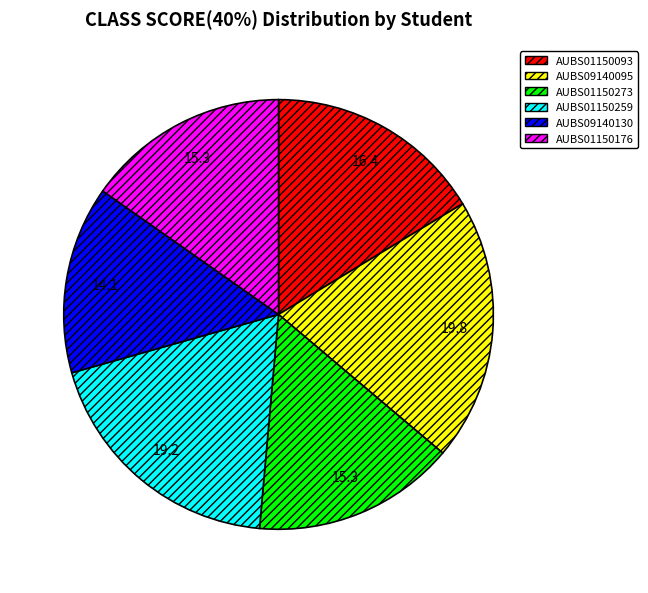

Do AUBS09140095 and AUBS01150176 together represent more than half of the pie?

No